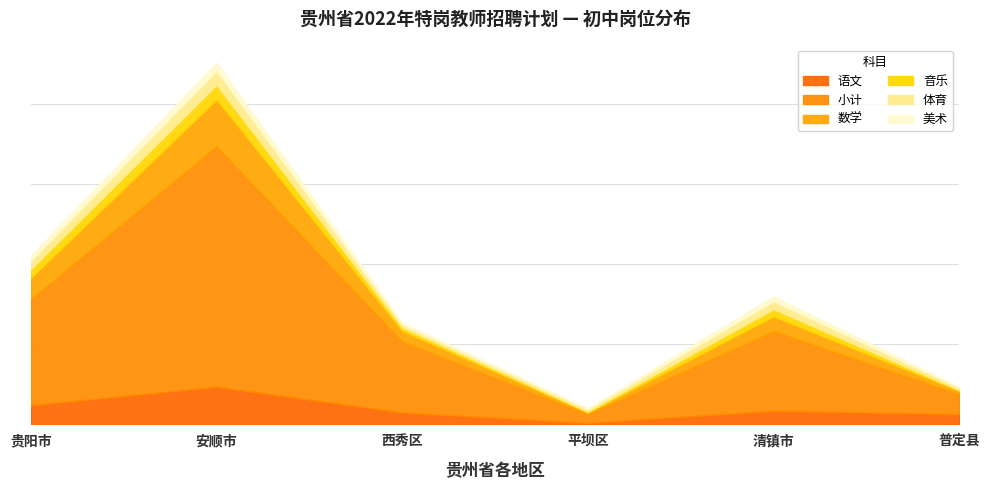

What is the minimum value shown in the chart?

2